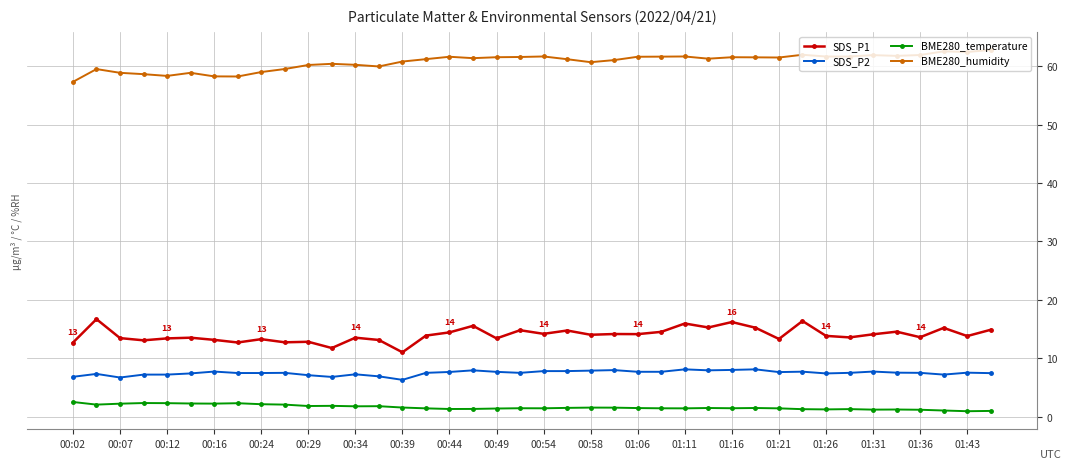

What is the difference between the maximum and minimum values in the SDS_P2 series?

1.8